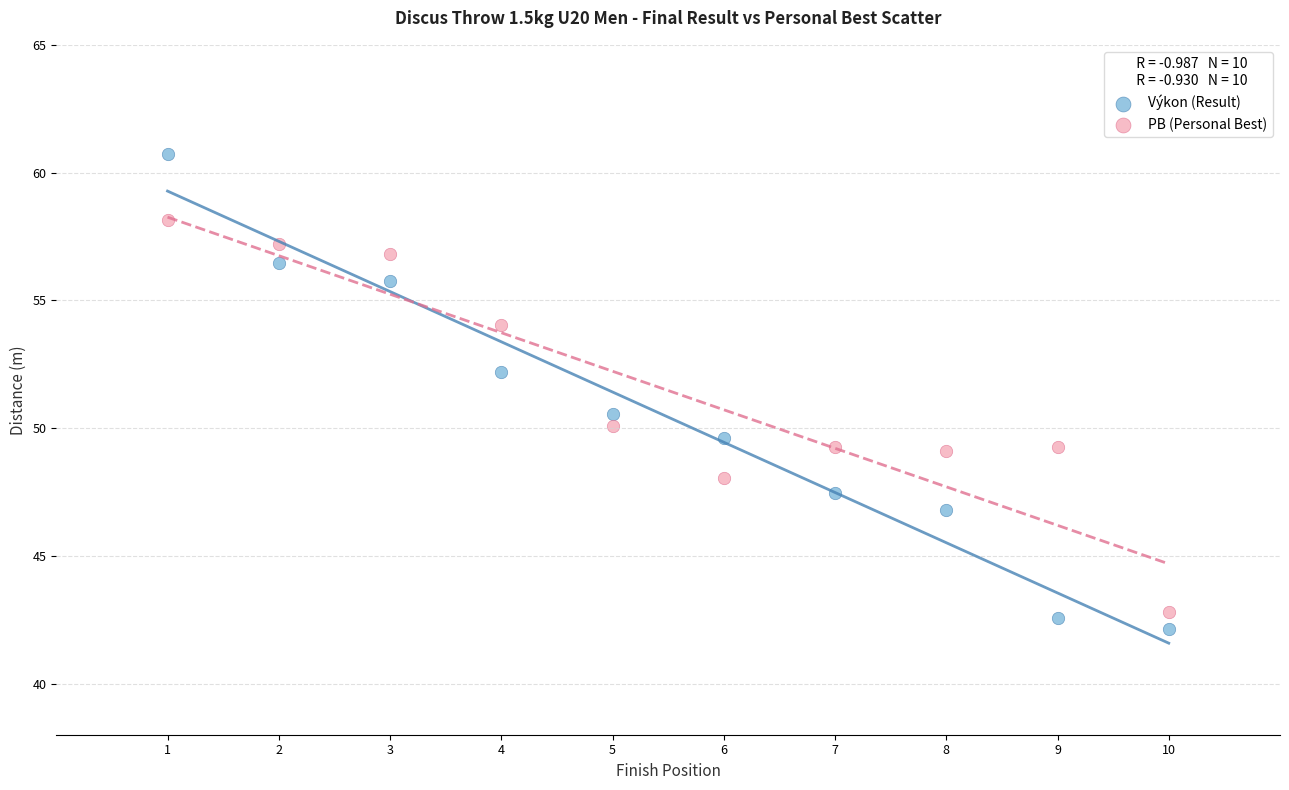

In the Výkon (Result) series, what Y value is closest to 51?

50.6